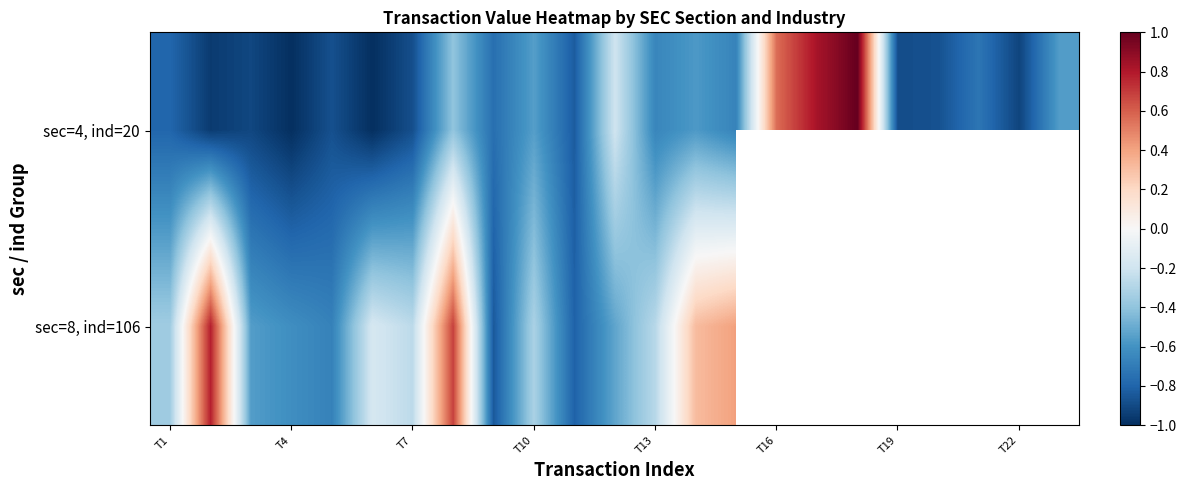

How many values in sec=8, ind=106 are below zero?

11